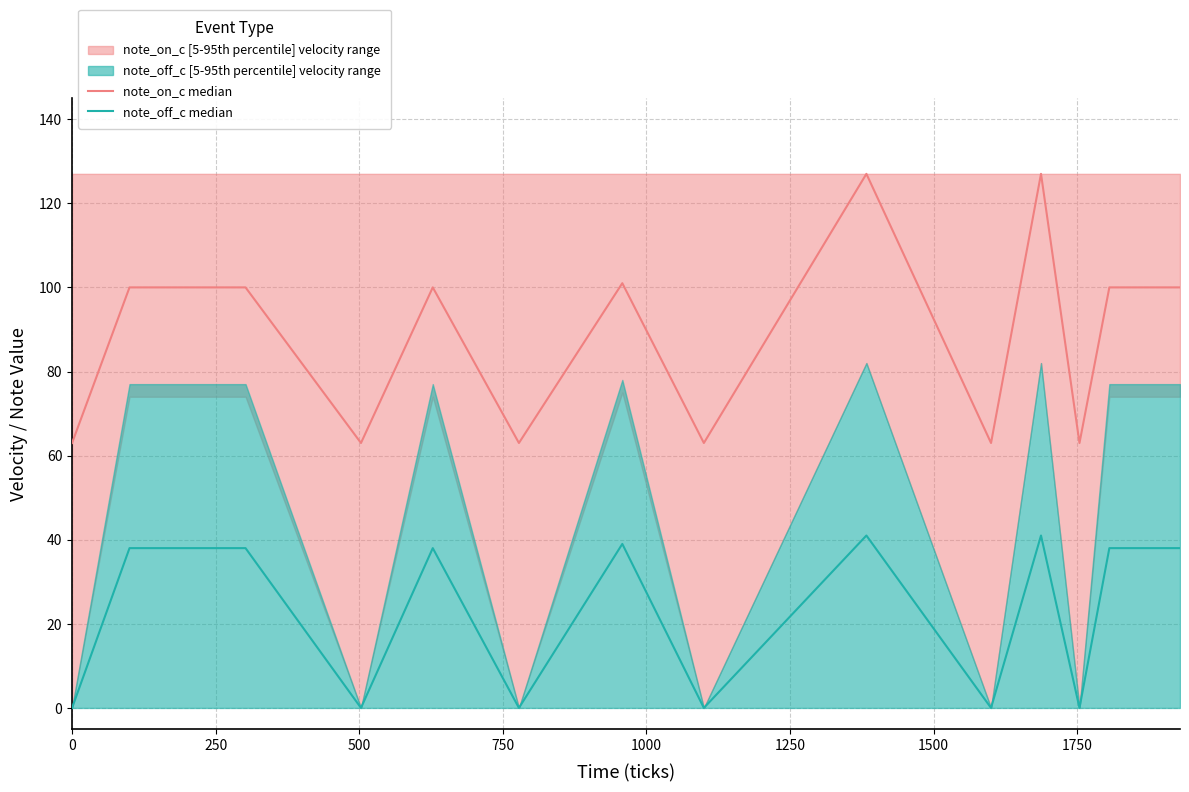

Reading left to right, list all the values displayed in this chart.

note_on_c median: 63	100	100	63	100	63	101	63	127	63	127	63	100	100
note_off_c median: 0	38	38	0	38	0	39	0	41	0	41	0	38	38